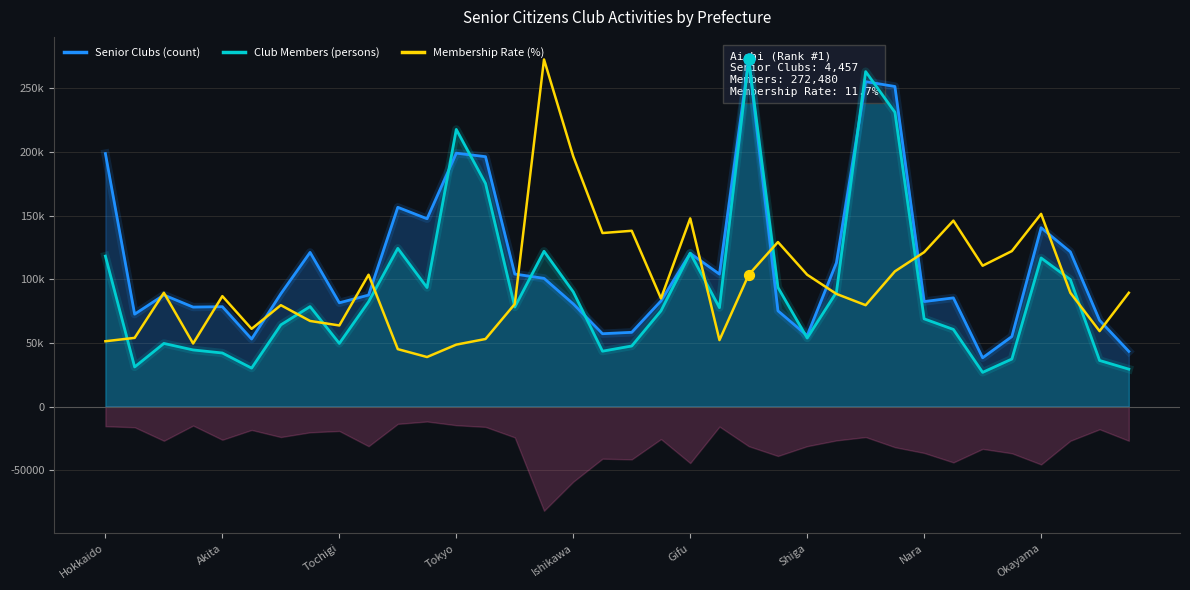

What are all the series names shown in the legend?

Senior Clubs (count), Club Members (persons), Membership Rate (%)